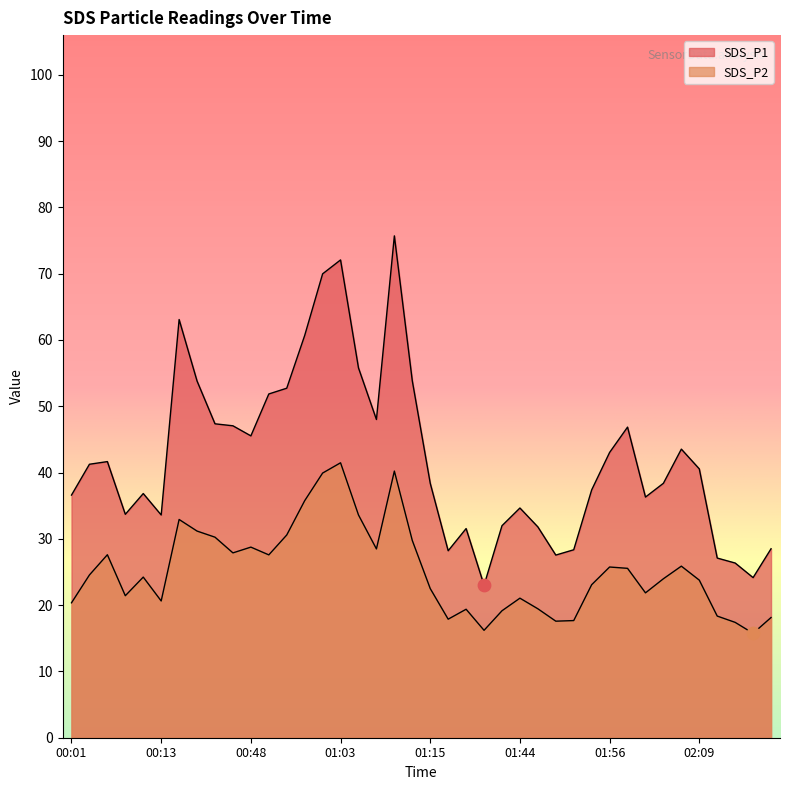

Which series has the largest total across all categories?

SDS_P1